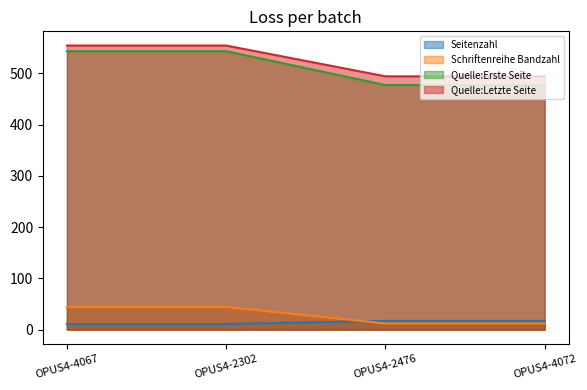

What is the average value of the Quelle:Letzte Seite series?

524